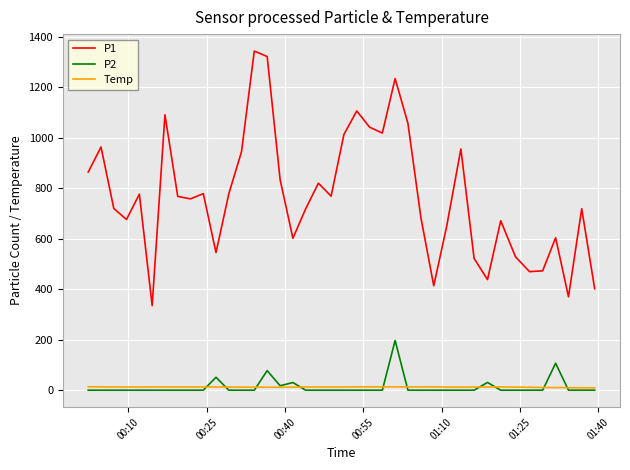

Rank the series by their maximum value, from highest to lowest.

P1, P2, Temp